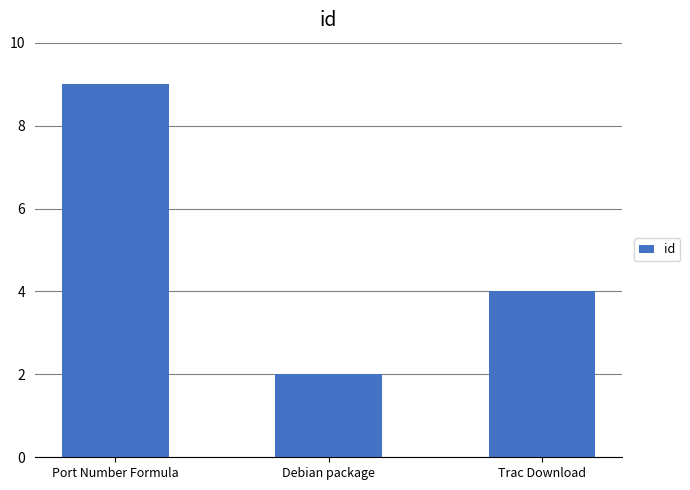

Are the bars grouped side by side (vs. stacked)?

No